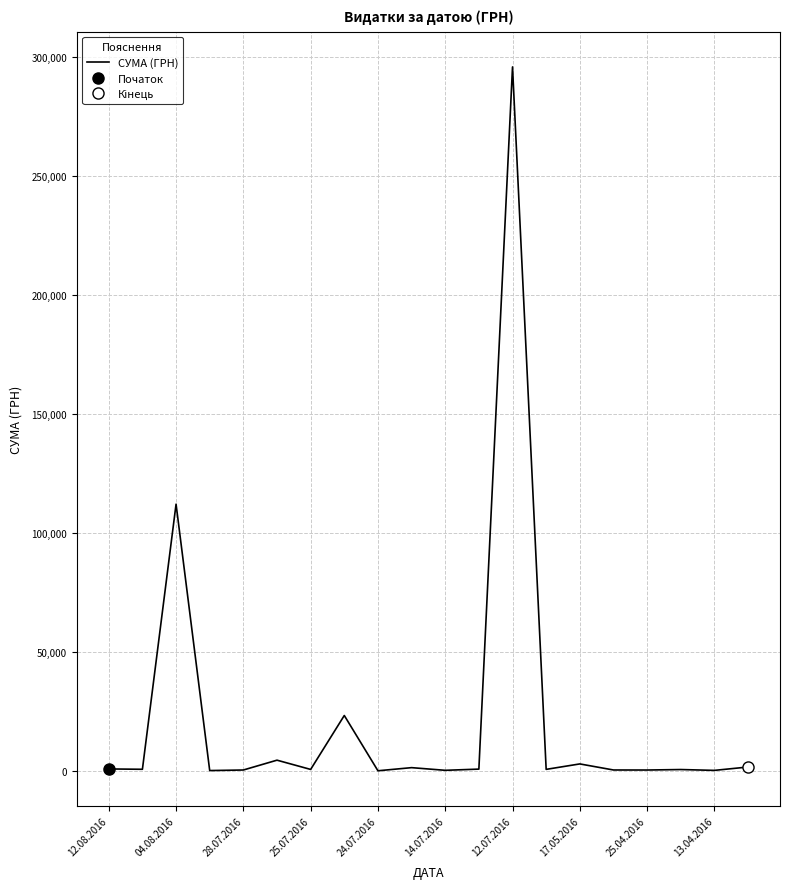

What is the highest value of the СУМА (ГРН) series?

295638.6